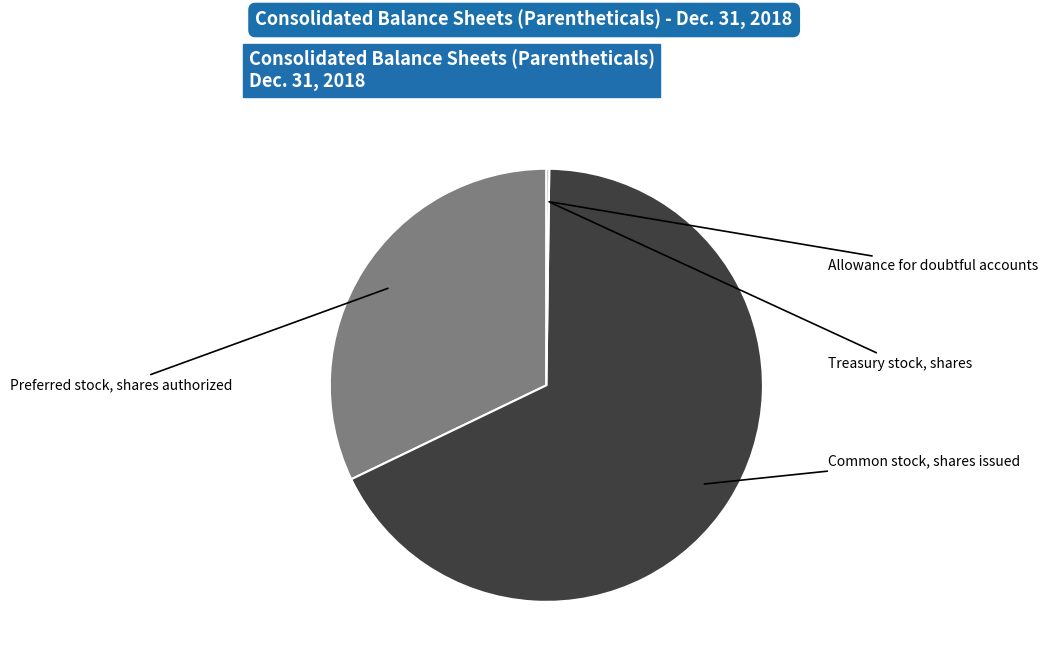

Count the number of slices in the pie.

4